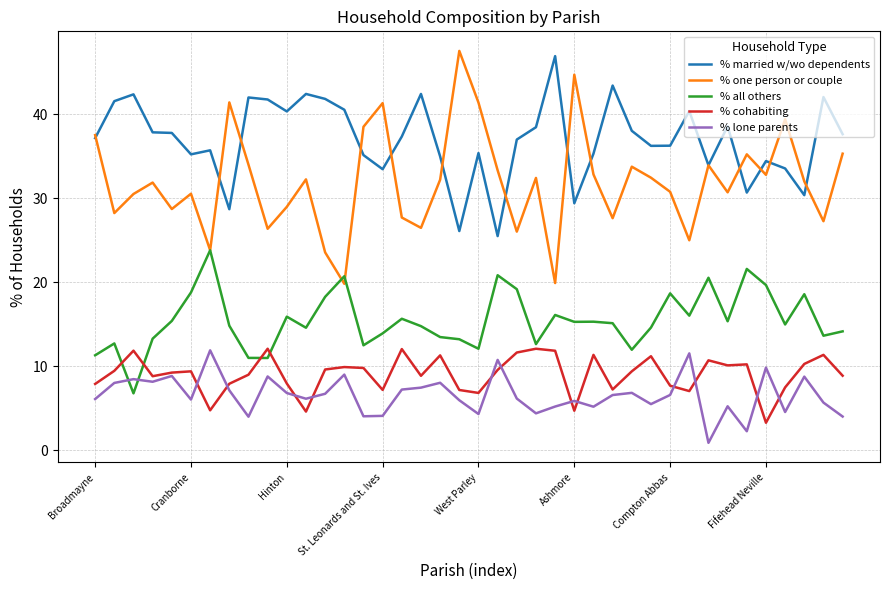

Which series has the largest range (max minus min)?

% one person or couple